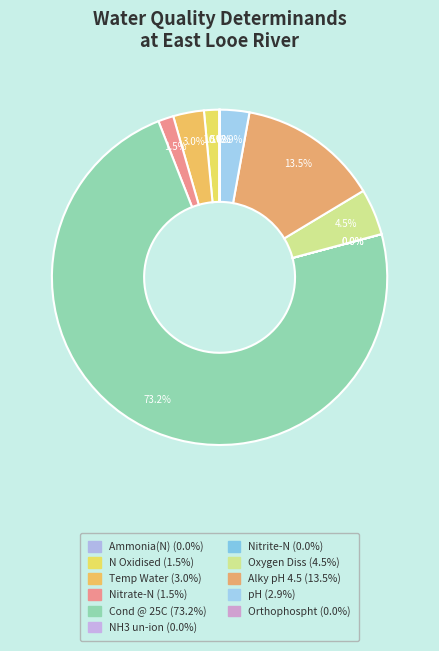

Between NH3 un-ion and Nitrite-N, which is larger?

Nitrite-N